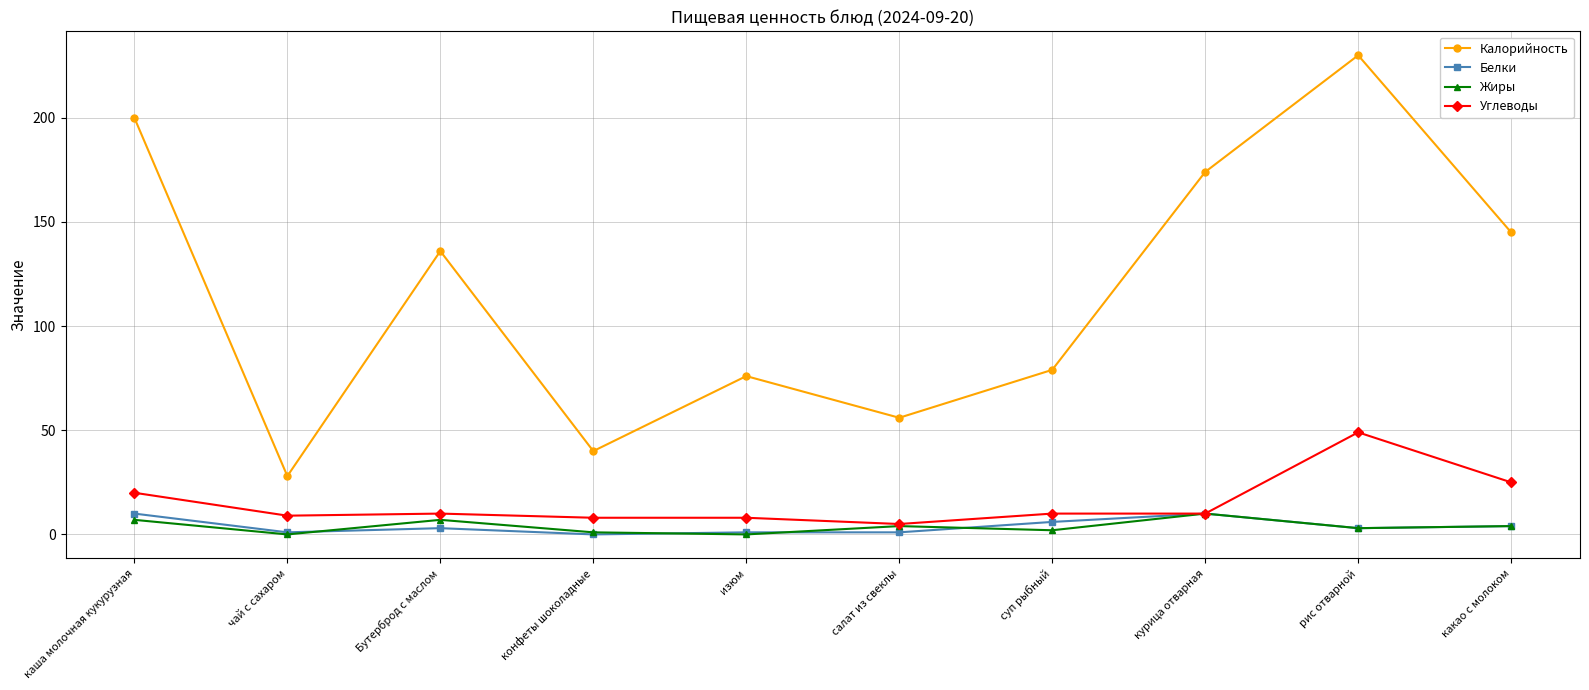

What are all the series names shown in the legend?

Калорийность, Белки, Жиры, Углеводы